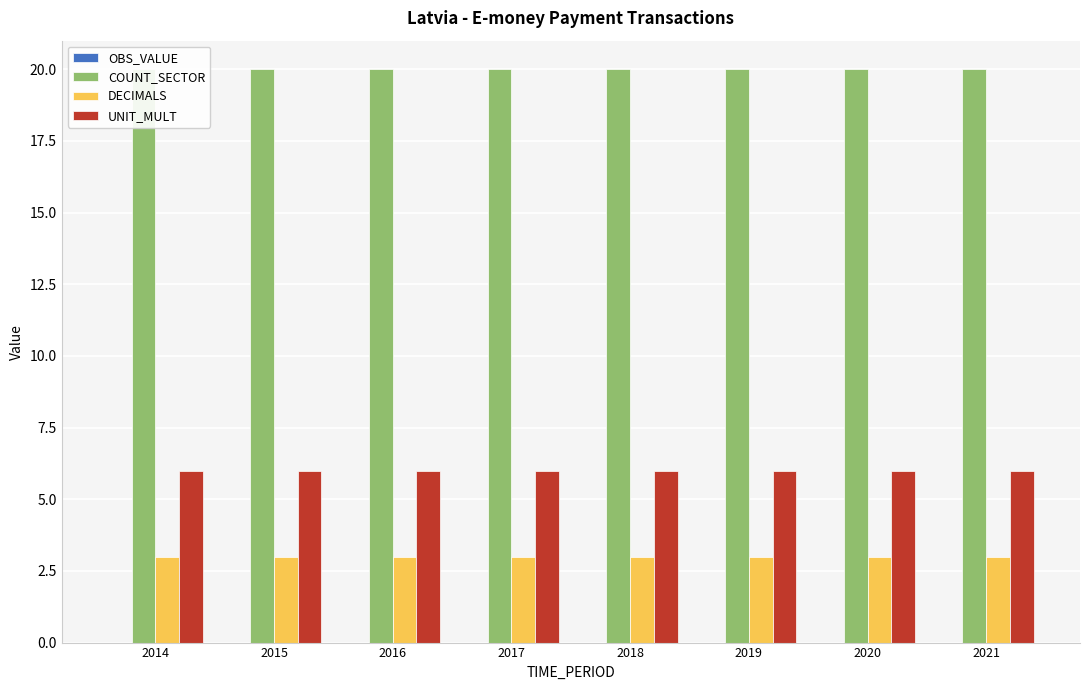

Rank the series by their average value, from lowest to highest.

OBS_VALUE, DECIMALS, UNIT_MULT, COUNT_SECTOR